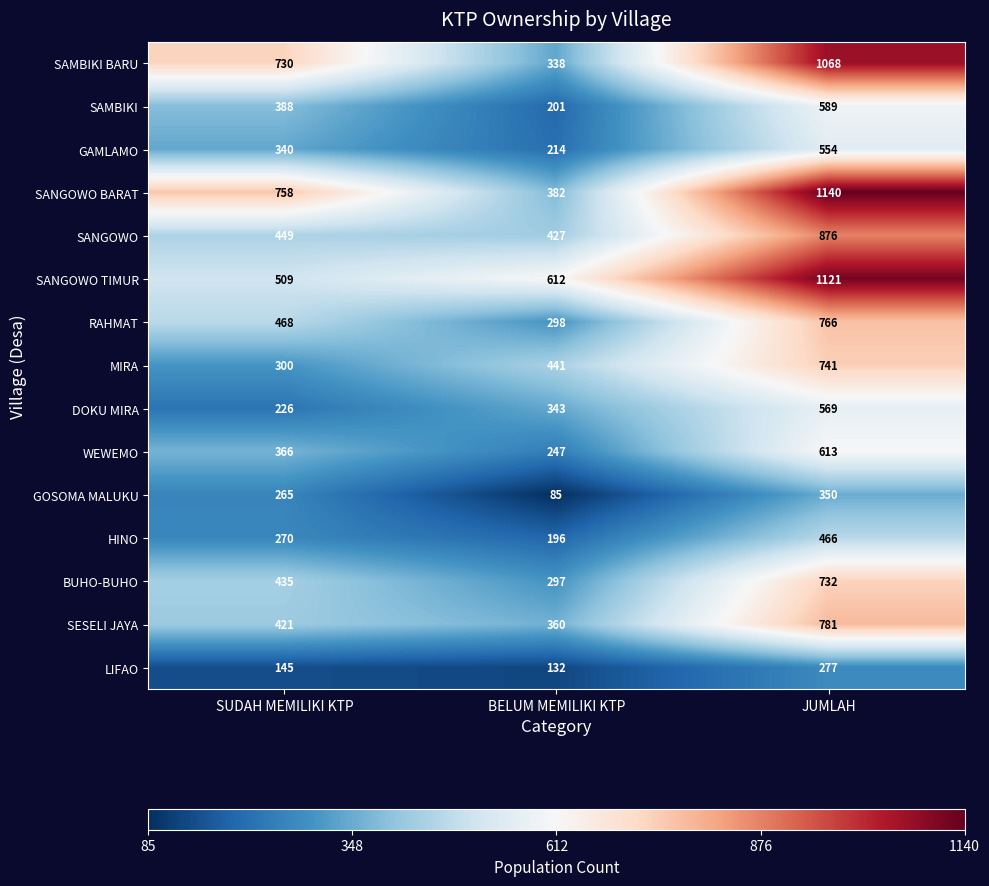

What is the total value across all series at BELUM MEMILIKI KTP?

4573